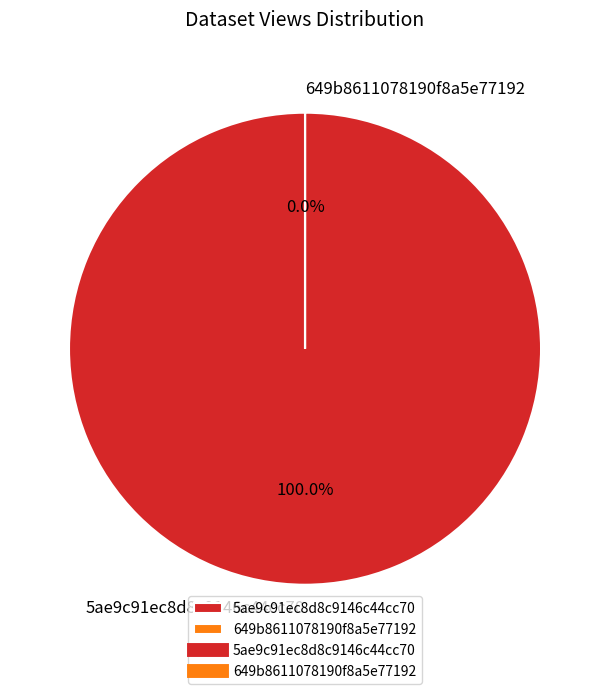

How many segments does this pie chart have?

2